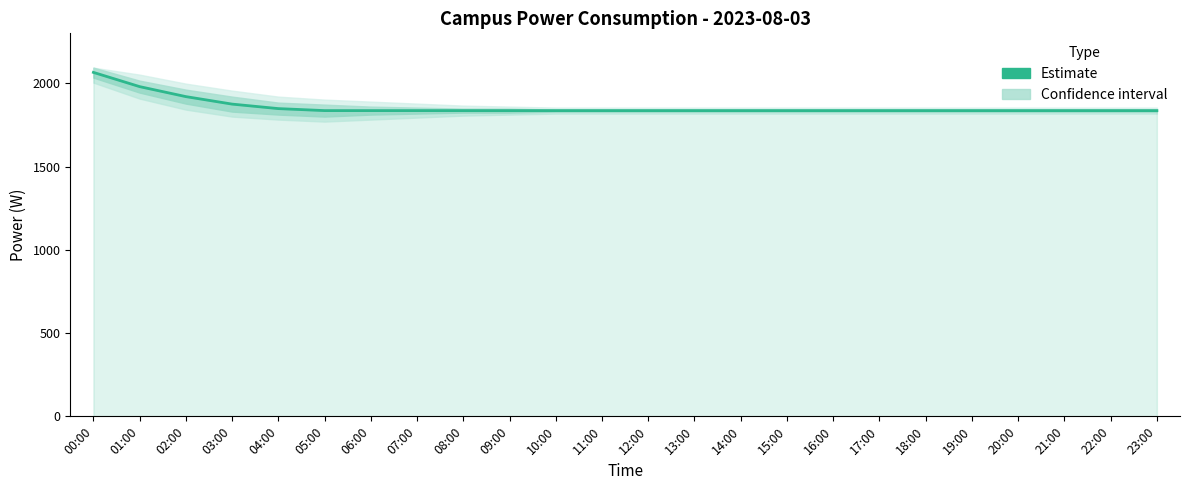

What is the greatest value displayed?

2065.5